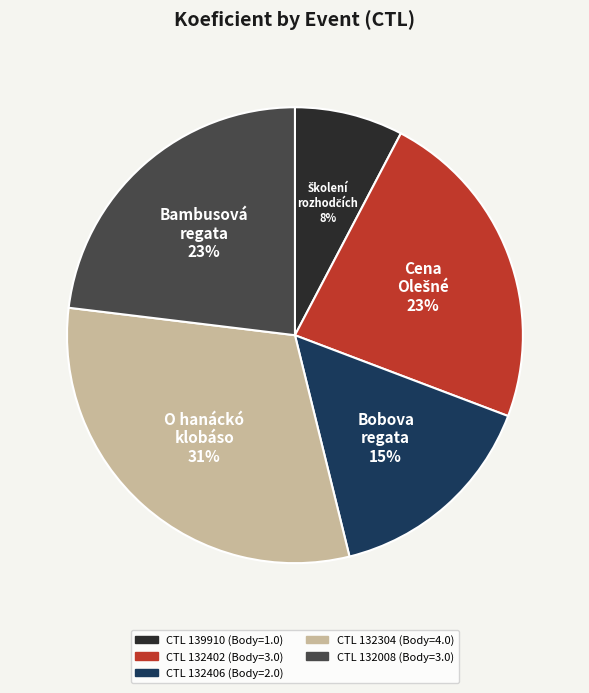

To the nearest percent, what is the difference between the largest and smallest slice percentages?

23%